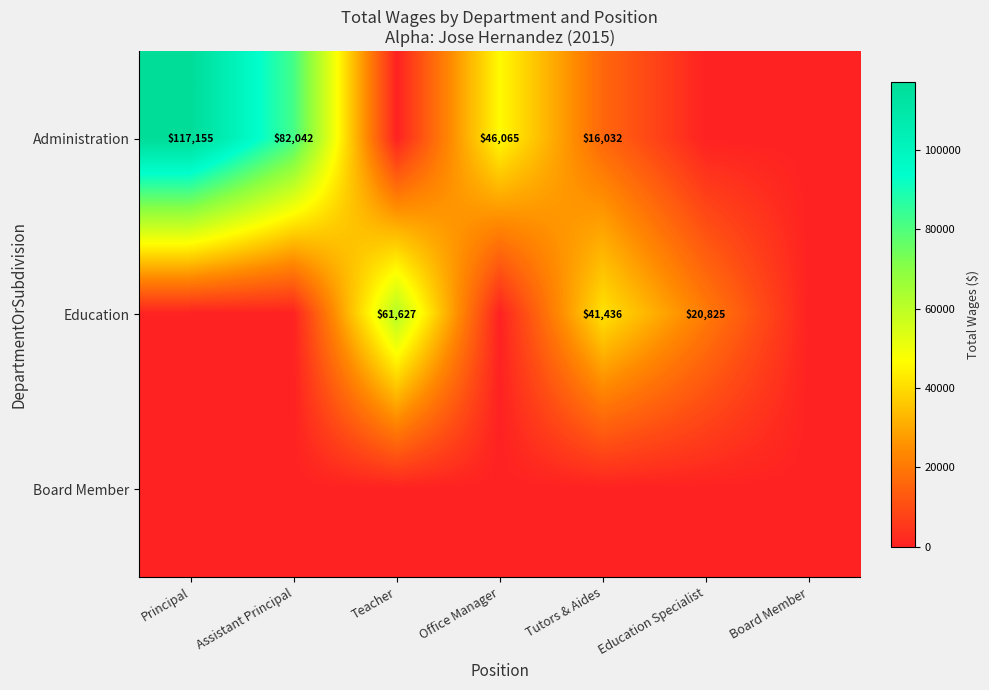

Is it true that Education equals 25971 at Tutors & Aides?

False